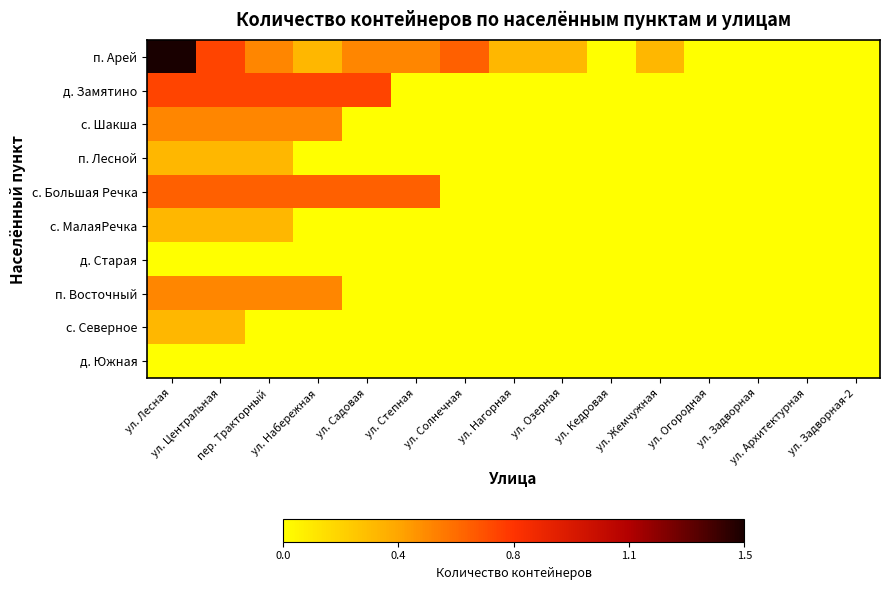

Which series has the widest spread of values?

п. Арей